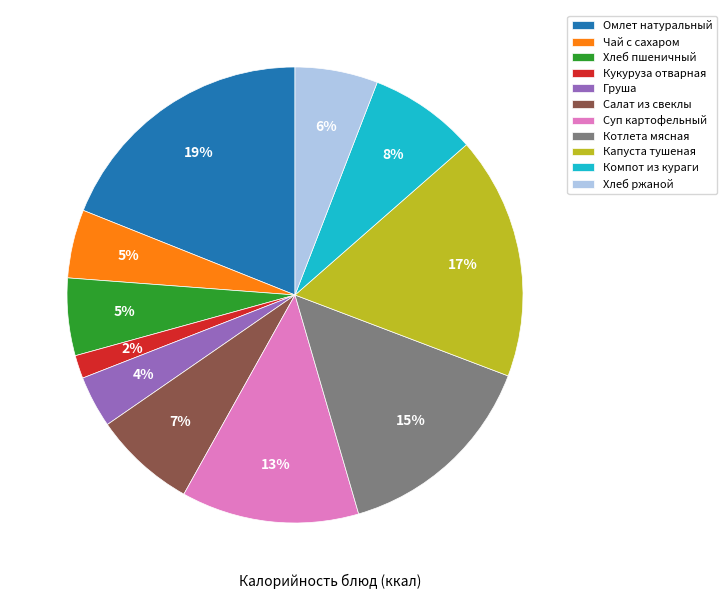

Is there any slice that represents more than half of the pie?

No